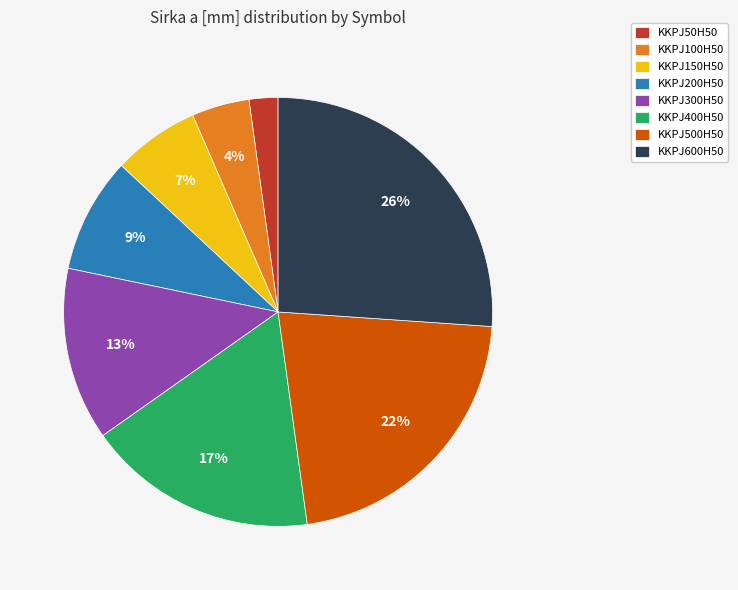

The KKPJ200H50 slice represents 1% of the pie. True or false?

False